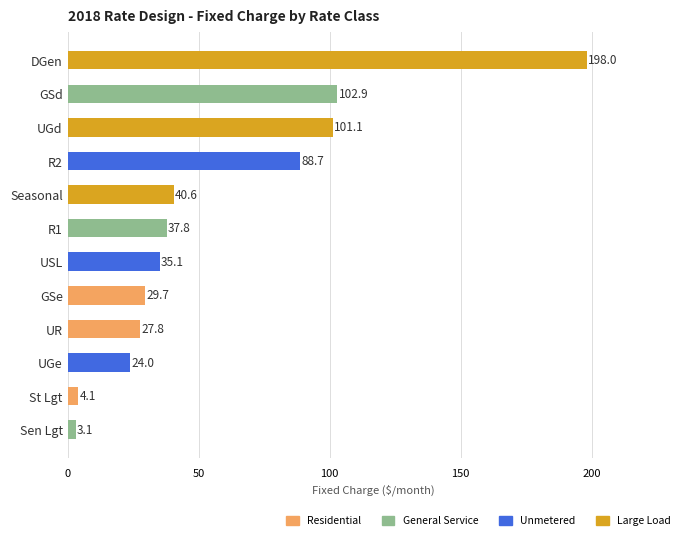

What is the greatest value displayed?

198.0